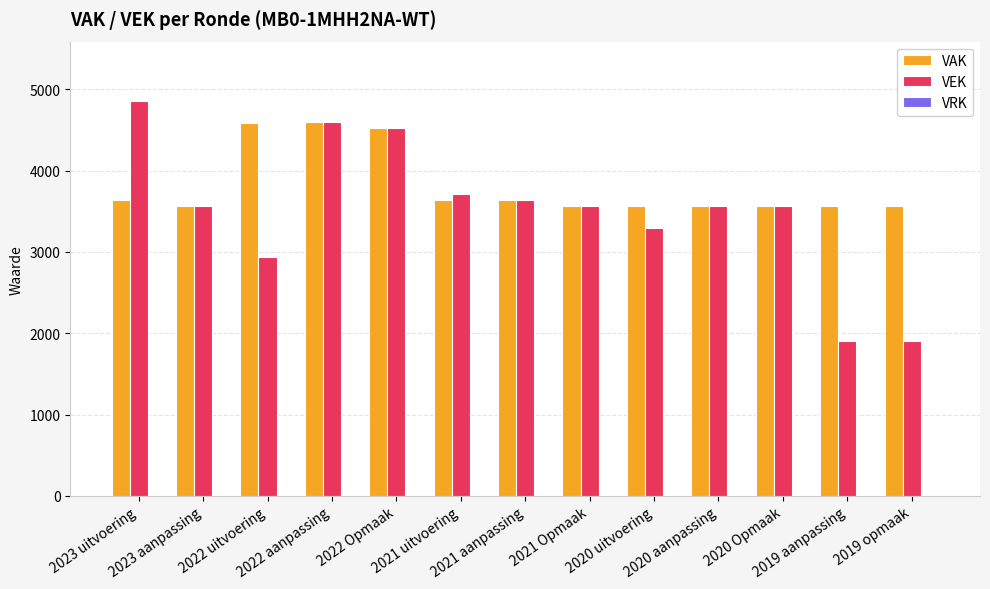

What is the total value across all series at 2021 aanpassing?

7280